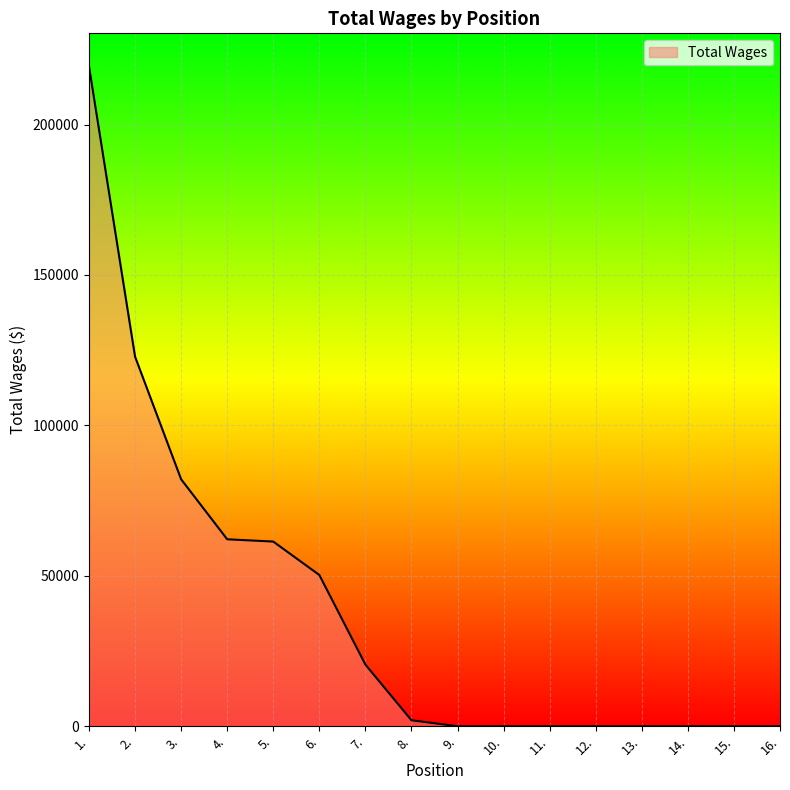

What is the greatest value displayed?

219349